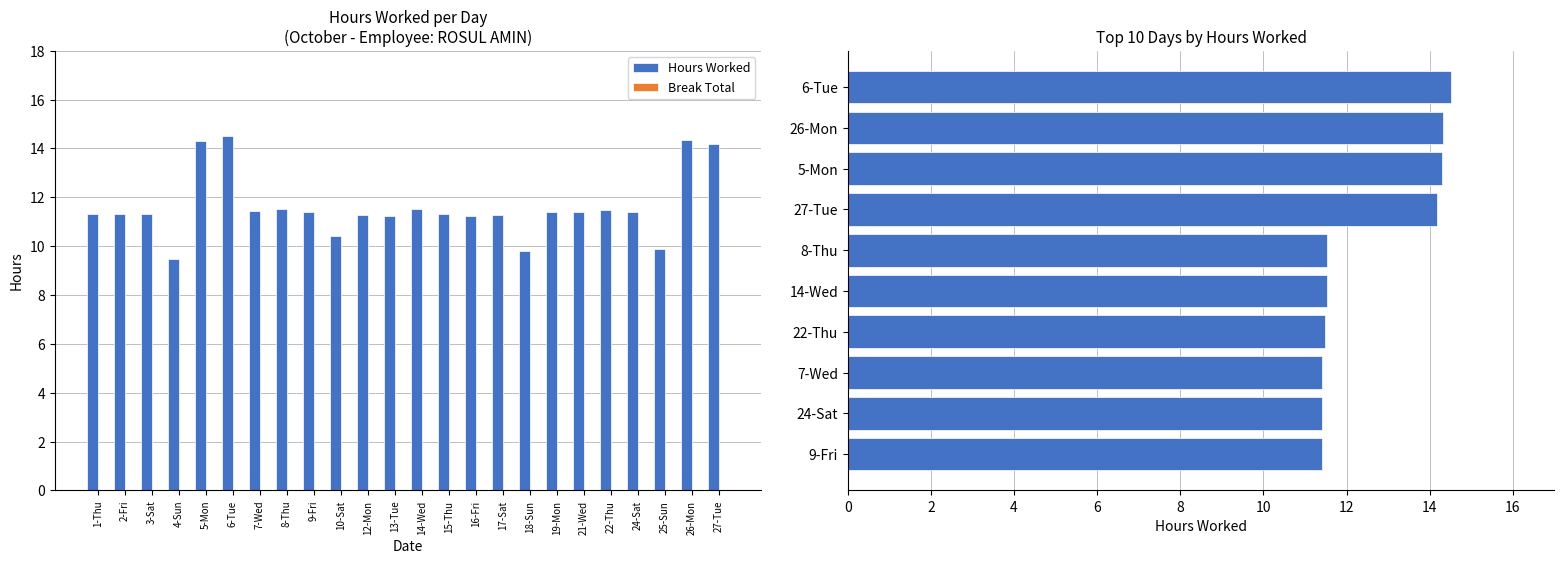

What position from the right is 15-Thu?

11